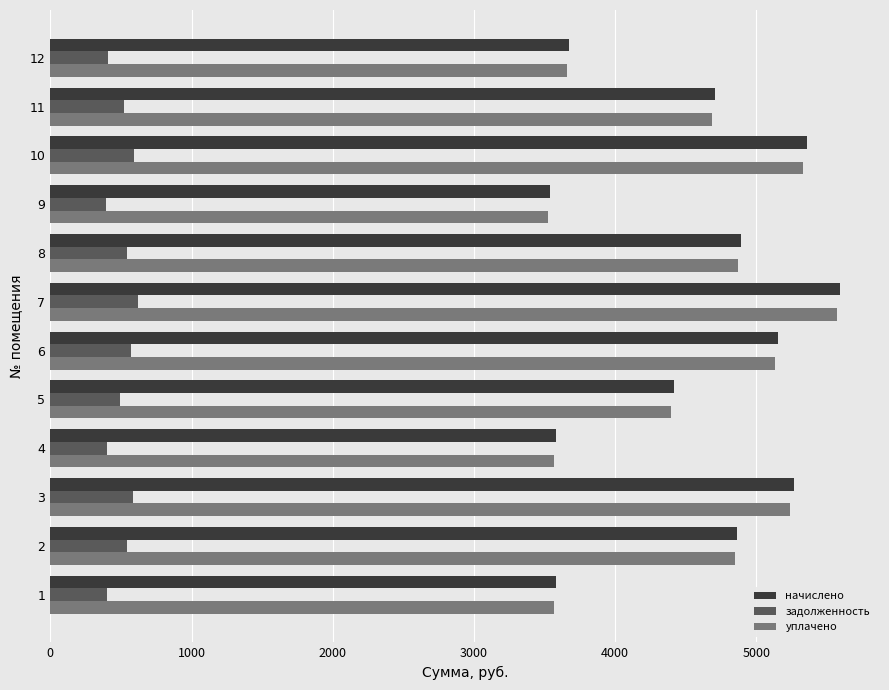

Is it true that начислено equals 1788.1 at 7?

False